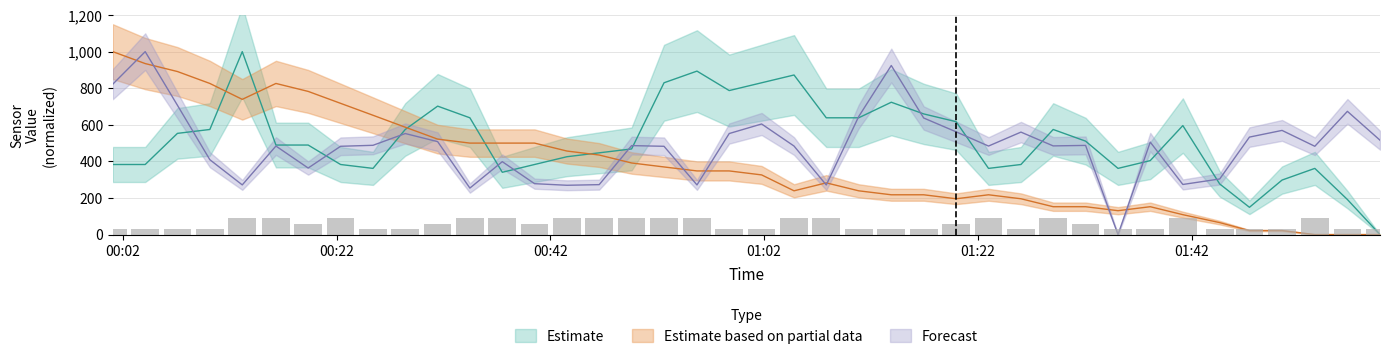

Which has a higher value, 2023/01/24 01:01:46 or 2023/01/24 01:38:08?

2023/01/24 01:01:46